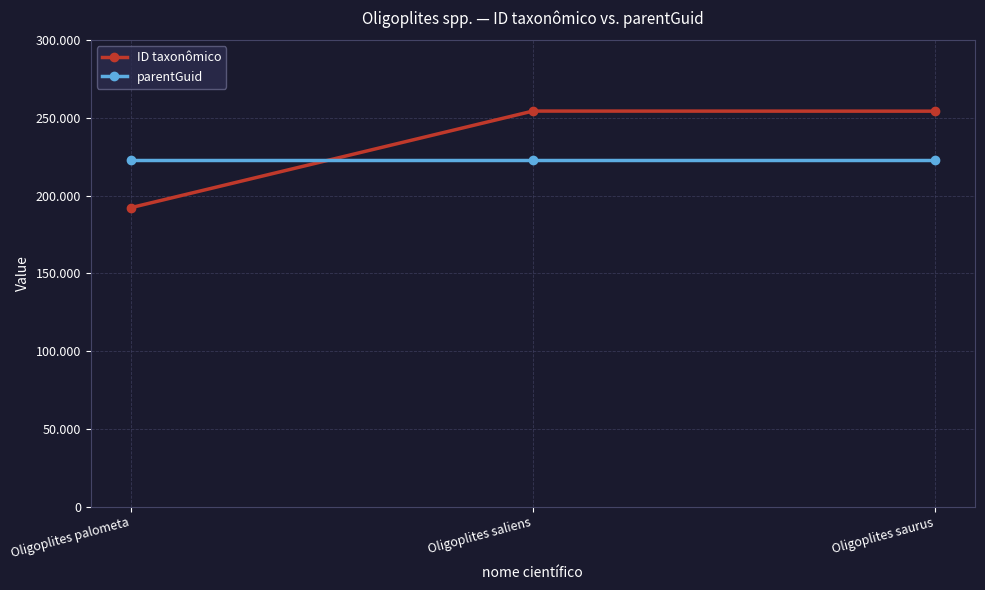

Reading left to right, extract all data points from this chart.

ID taxonômico: 192283	254403	254342
parentGuid: 222929	222929	222929